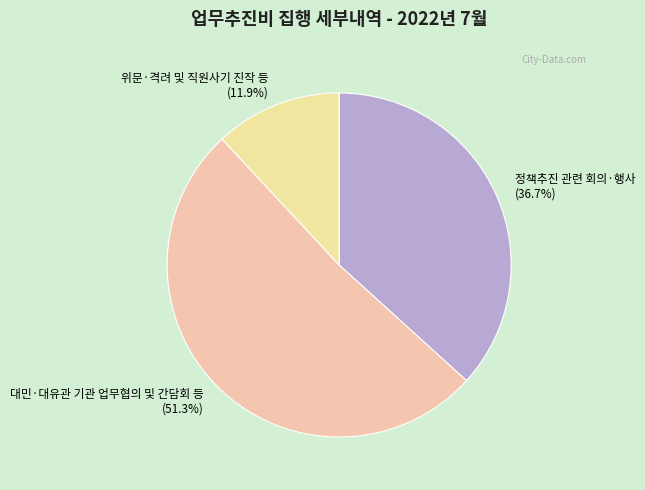

What percentage is the 대민·대유관 기관 업무협의 및 간담회 등 slice, to the nearest percent?

51%